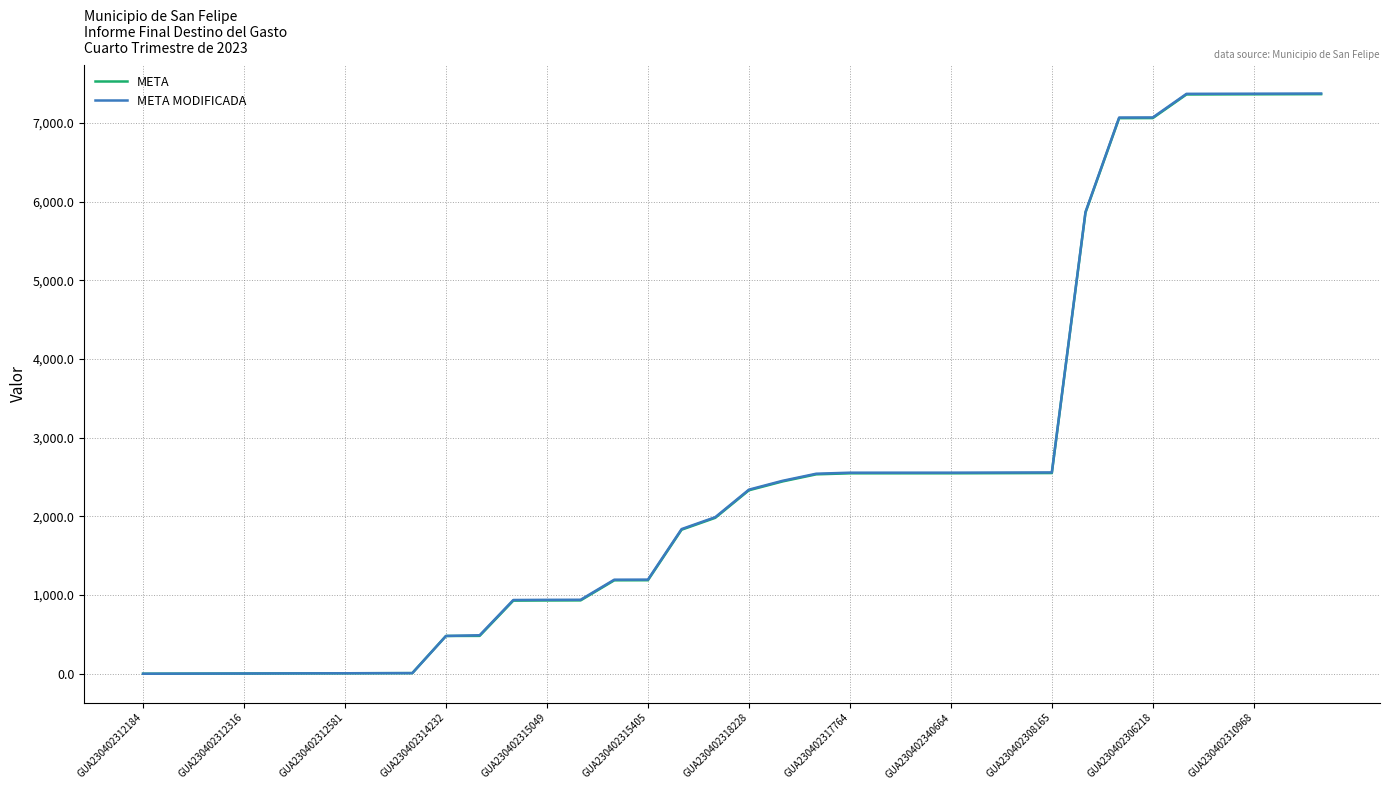

Which series has the largest range (max minus min)?

META MODIFICADA